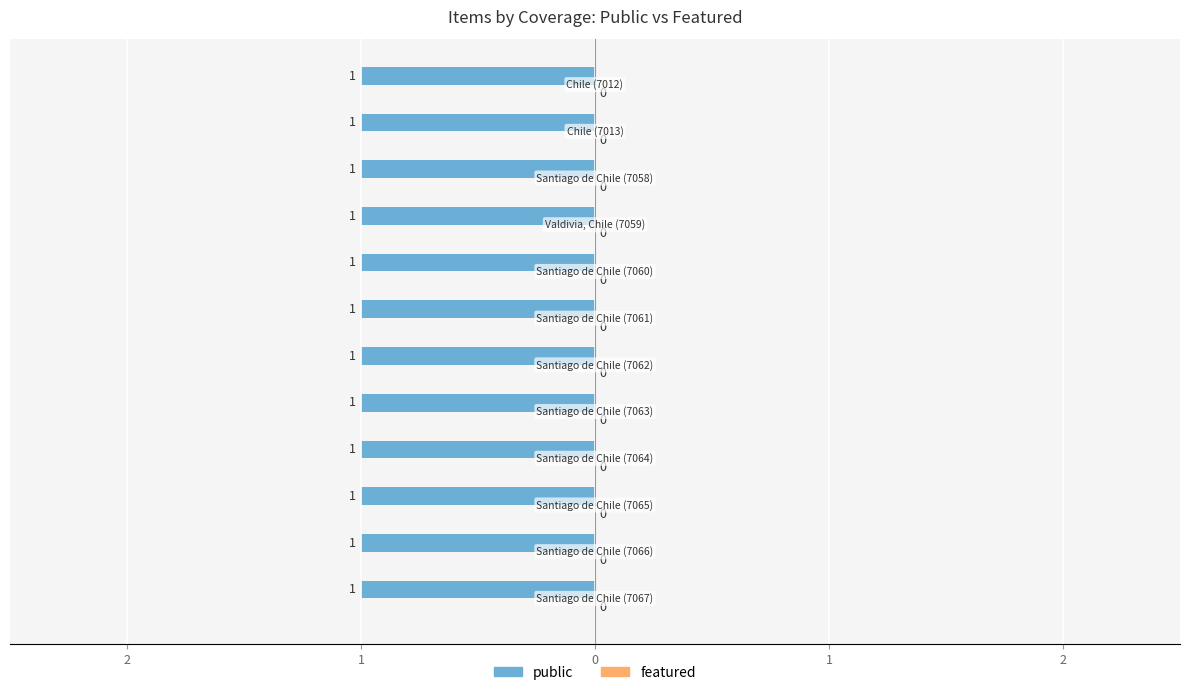

What is the total value across all series at Santiago de Chile (7062)?

1